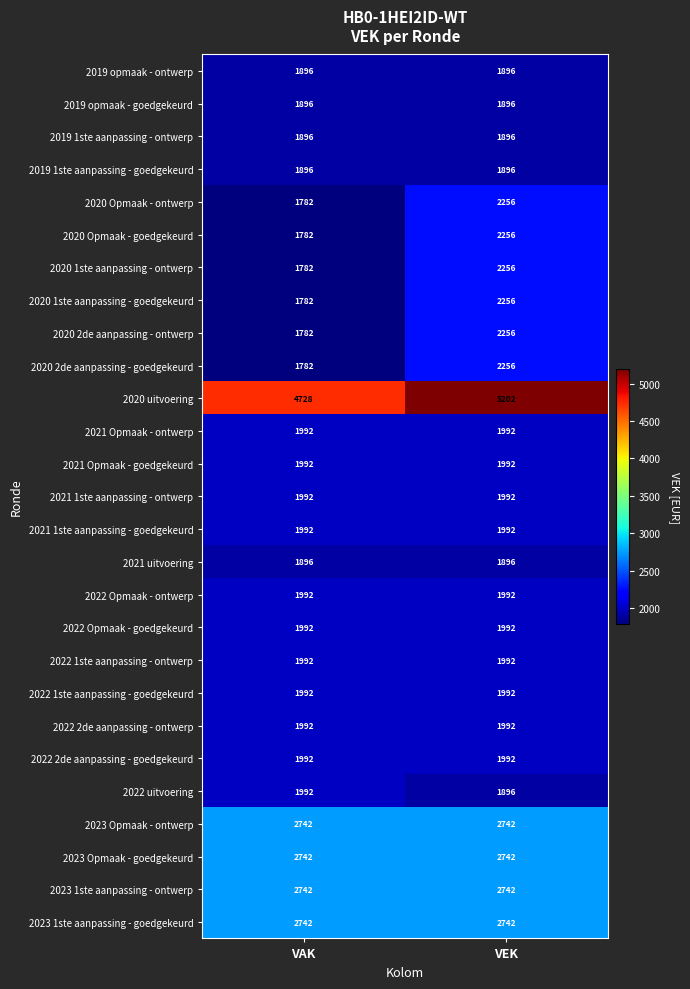

How many series are shown in this chart?

27